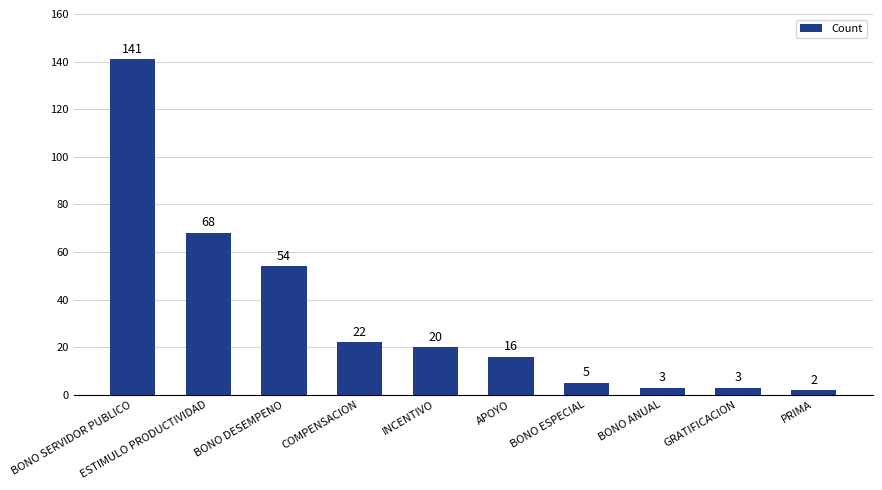

What is the sum of all values?

334